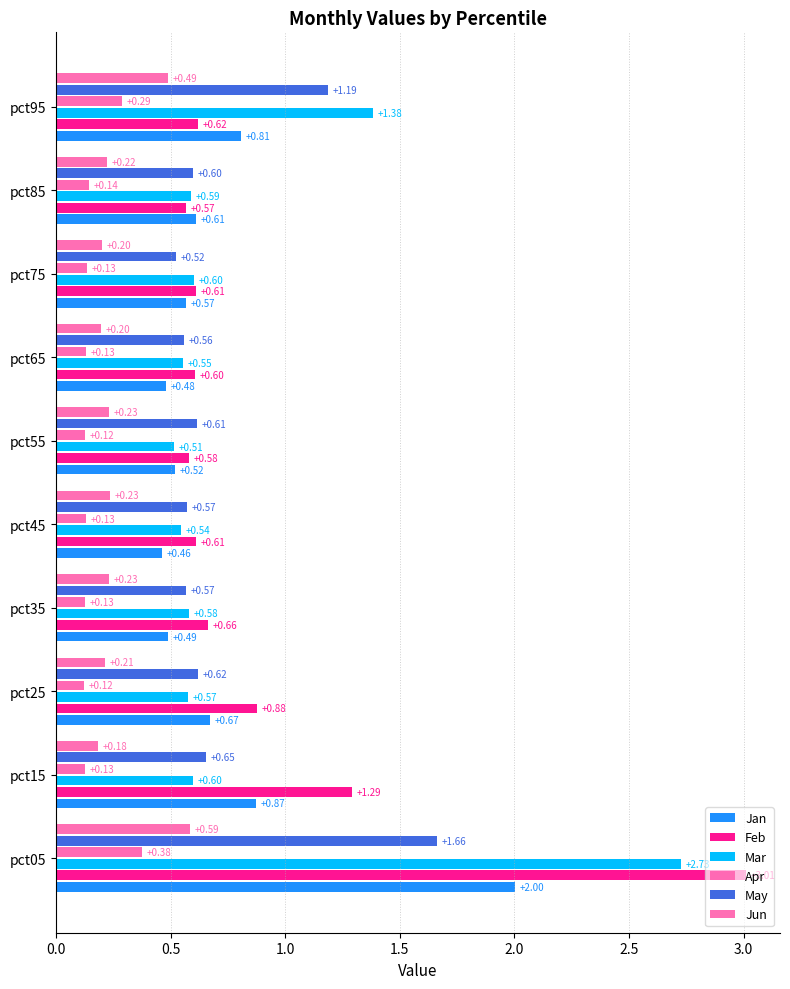

What is the average value of the May series?

0.8